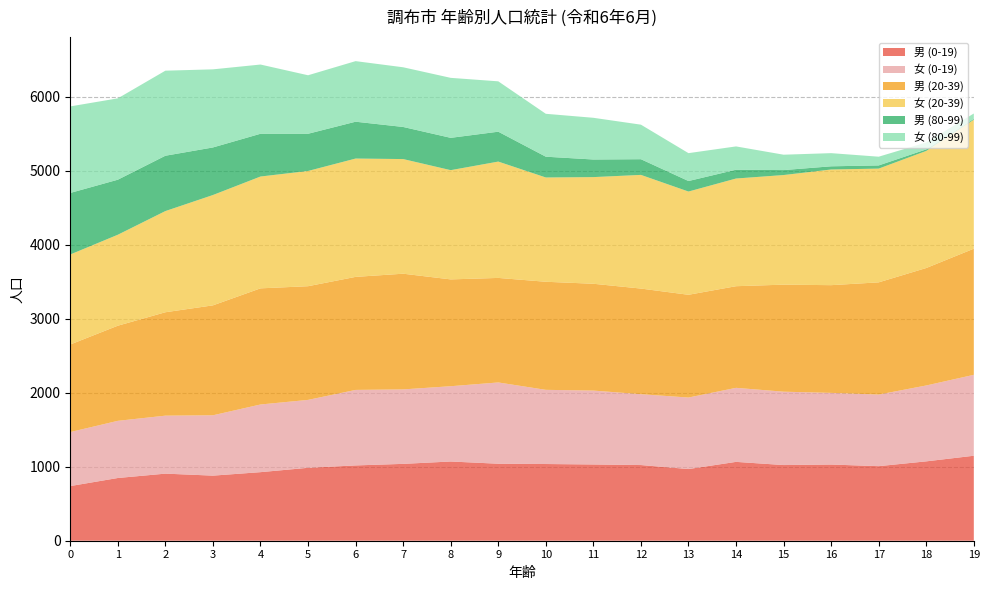

Reading left to right, transcribe all the data shown in this chart.

男 (0-19): 0=739	1=848	2=907	3=880	4=927	5=986	6=1018	7=1039	8=1071	9=1041	10=1037	11=1031	12=1023	13=969	14=1066	15=1023	16=1030	17=1008	18=1073	19=1149
女 (0-19): 0=730	1=773	2=784	3=816	4=915	5=918	6=1021	7=1007	8=1018	9=1099	10=1003	11=999	12=958	13=967	14=1001	15=992	16=969	17=968	18=1026	19=1094
男 (20-39): 0=1184	1=1286	2=1398	3=1486	4=1570	5=1537	6=1528	7=1564	8=1444	9=1413	10=1461	11=1444	12=1428	13=1389	14=1374	15=1447	16=1456	17=1517	18=1588	19=1705
女 (20-39): 0=1217	1=1230	2=1368	3=1492	4=1512	5=1558	6=1600	7=1550	8=1477	9=1573	10=1410	11=1442	12=1537	13=1396	14=1456	15=1482	16=1564	17=1538	18=1583	19=1744
男 (80-99): 0=832	1=744	2=748	3=643	4=578	5=503	6=498	7=434	8=437	9=404	10=281	11=238	12=212	13=142	14=119	15=67	16=43	17=43	18=21	19=11
女 (80-99): 0=1170	1=1100	2=1150	3=1056	4=936	5=791	6=819	7=807	8=811	9=681	10=580	11=564	12=467	13=377	14=315	15=208	16=178	17=118	18=94	19=73